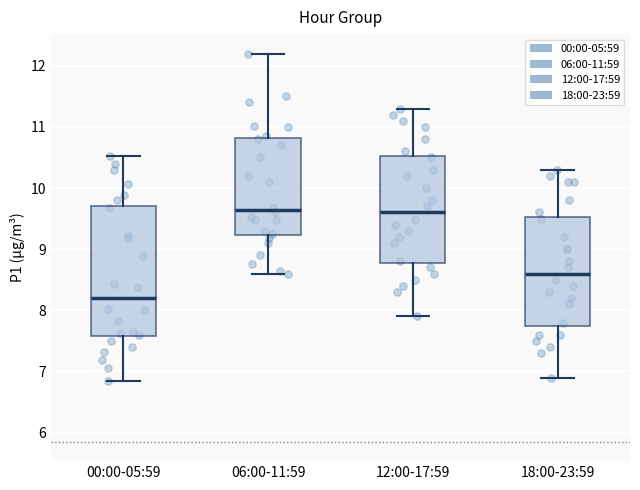

Where does the median line of the box for 06:00-11:59 sit on the y-axis? The values are not printed on the chart, so give them approximately, as read against the axis.

9.6